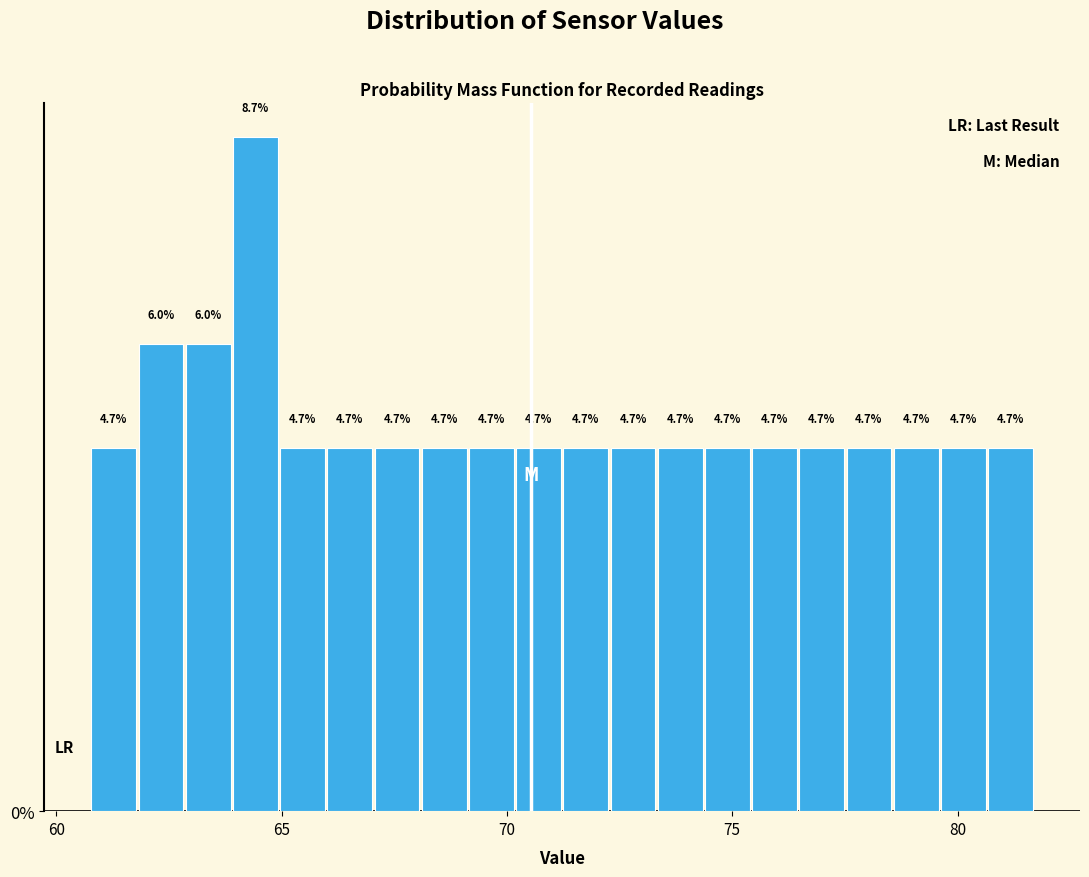

Around what value on the x-axis is the tallest bar? Give the approximate position of its centre, as read against the axis.

64.5